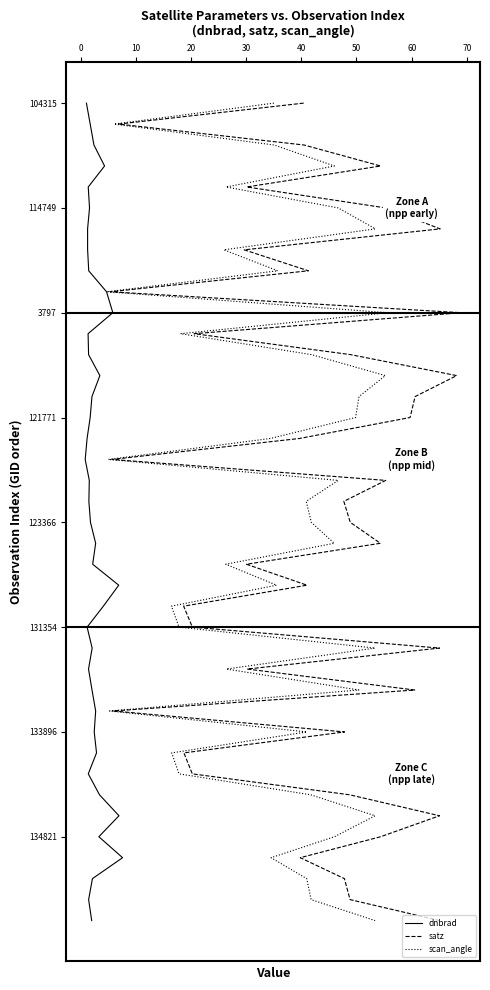

How many values in satz are above zero?

39